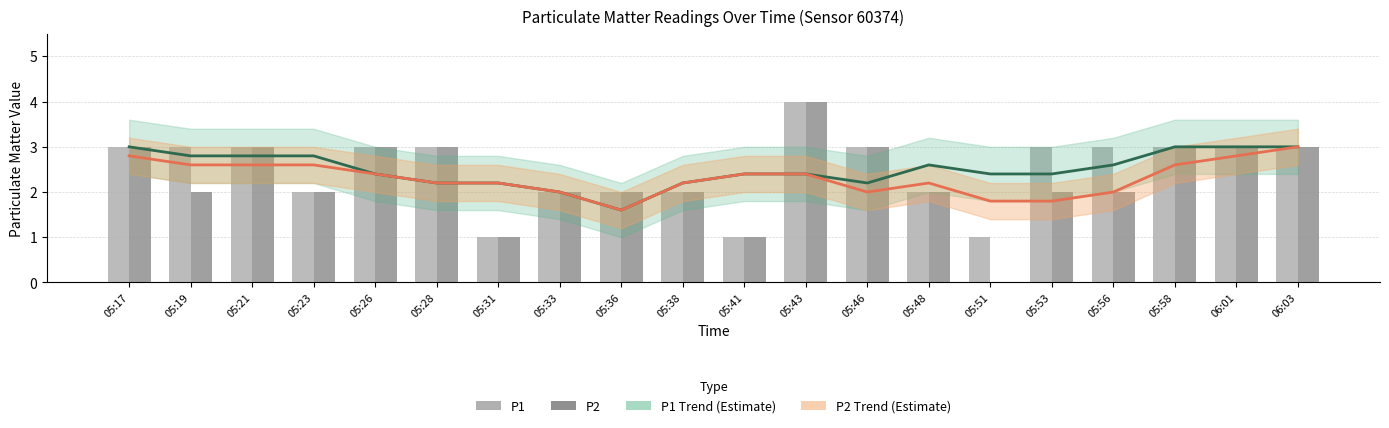

What is the value of the P2 bar at the 6th from the left?

3.0